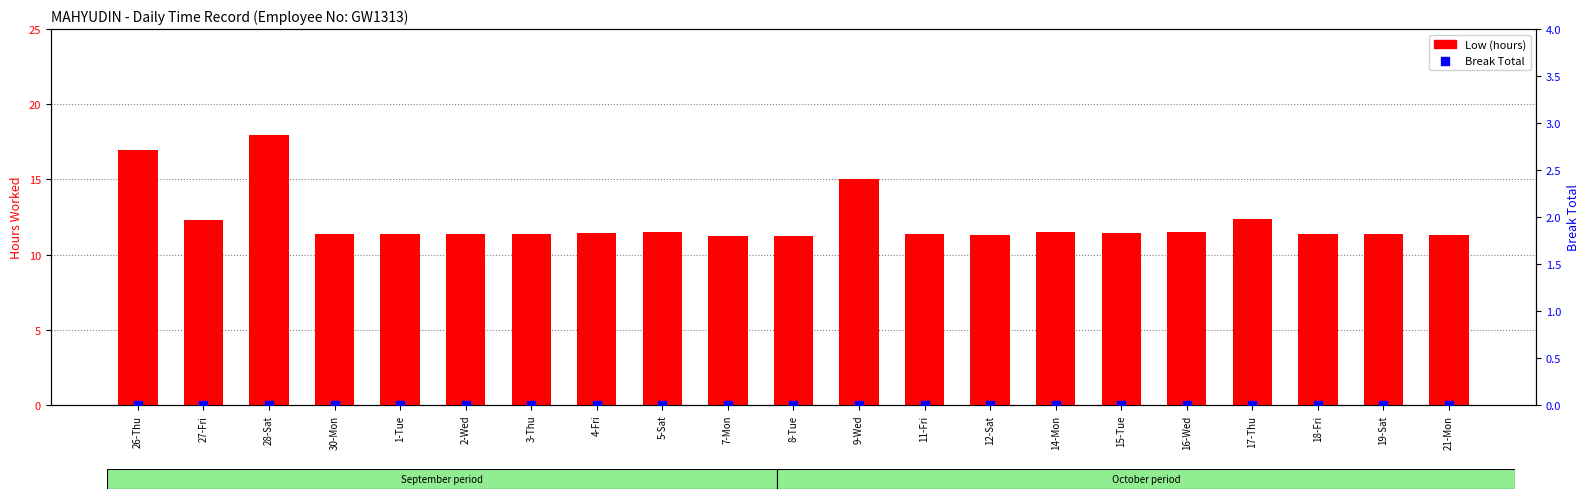

At how many categories does at least one series exceed 8?

21